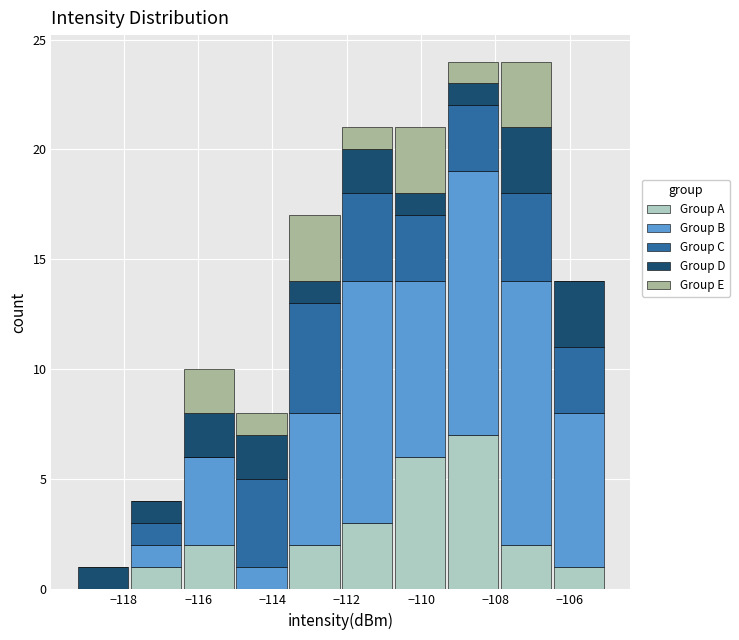

Reading left to right, list every stacked bar in this chart as the range it spans on the x-axis followed by its total height. Neither the bar edges nor the heights are printed on the chart, so give them approximately, as read against the axes.

-119.2 to -117.8: 1
-117.8 to -116.4: 4
-116.4 to -115.0: 10
-115.0 to -113.6: 8
-113.6 to -112.2: 17
-112.2 to -110.8: 21
-110.8 to -109.4: 21
-109.4 to -107.8: 24
-107.8 to -106.4: 24
-106.4 to -105.0: 14